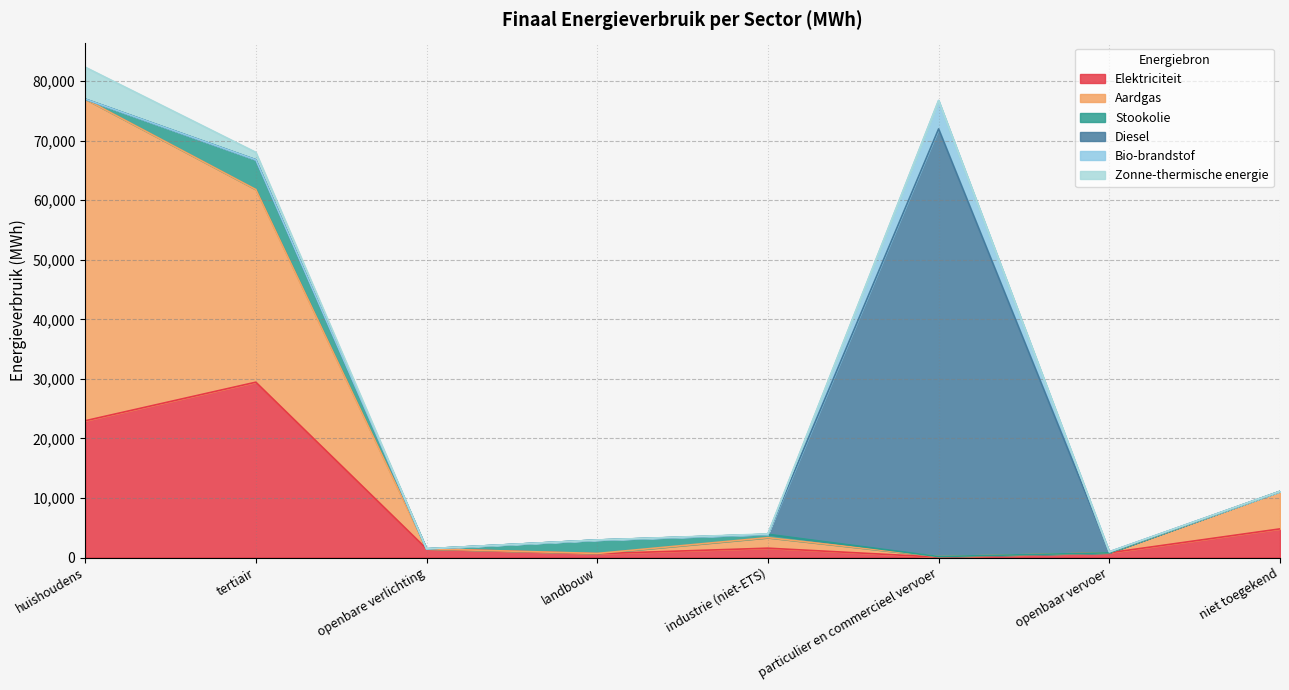

How many interior local peaks does the Bio-brandstof series have?

1